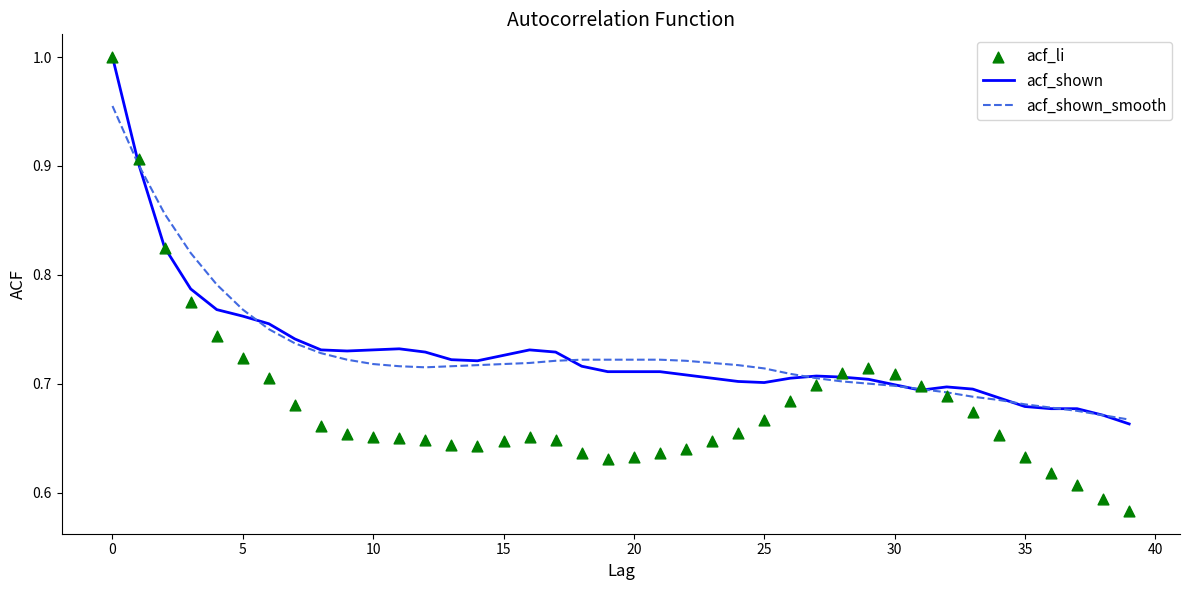

At how many categories does at least one series exceed 0?

40